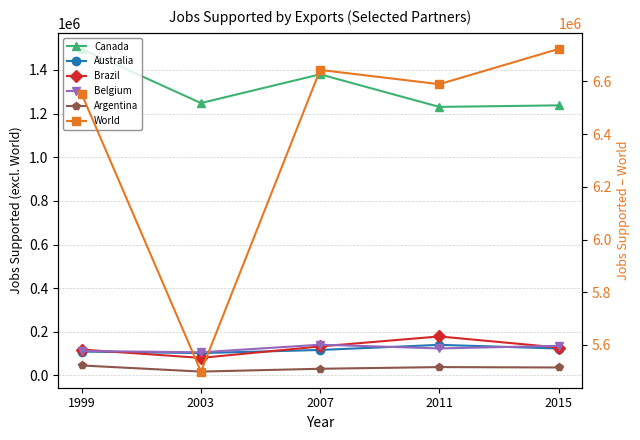

How many distinct data groups are displayed?

6